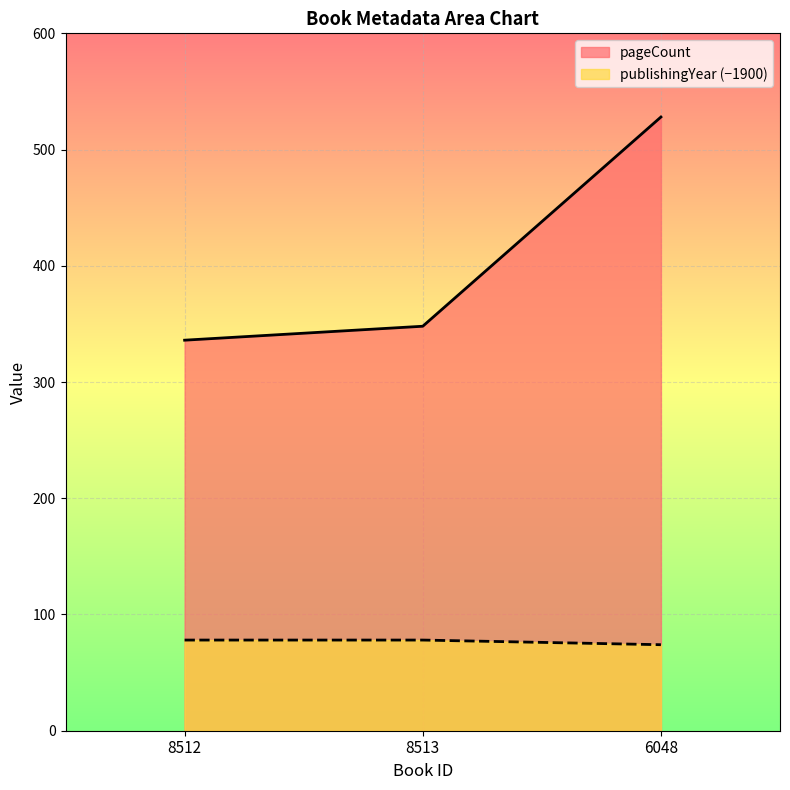

How many lines are shown in the chart?

2